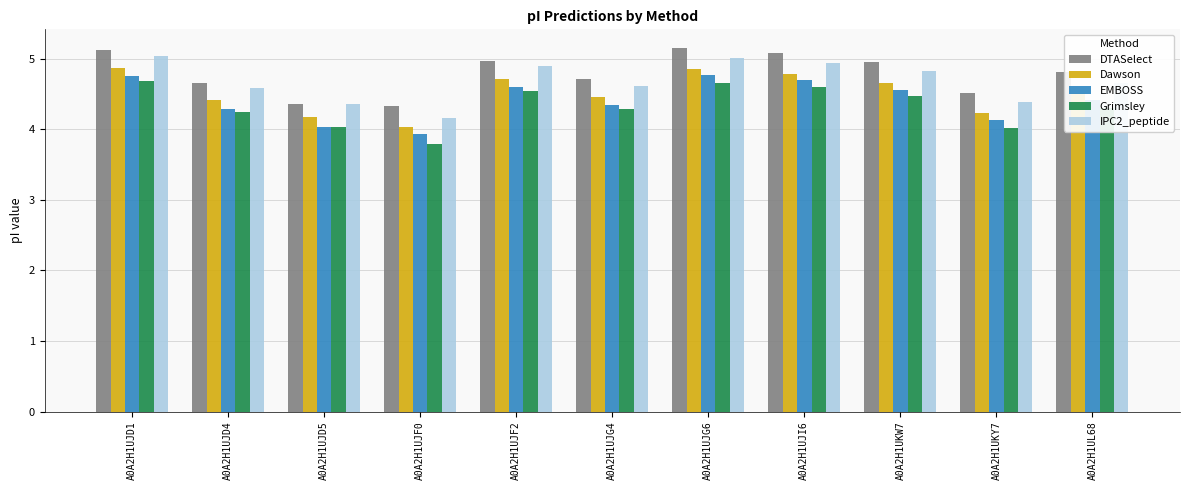

What is the sum of the Dawson values at A0A2H1UKW7 and A0A2H1UJF0?

8.7